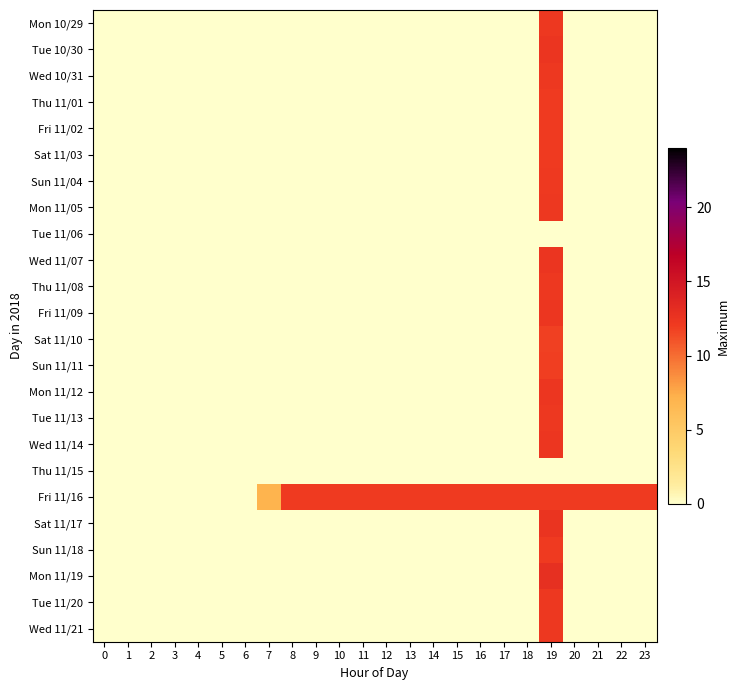

Between 19 and 7, which is larger?

19